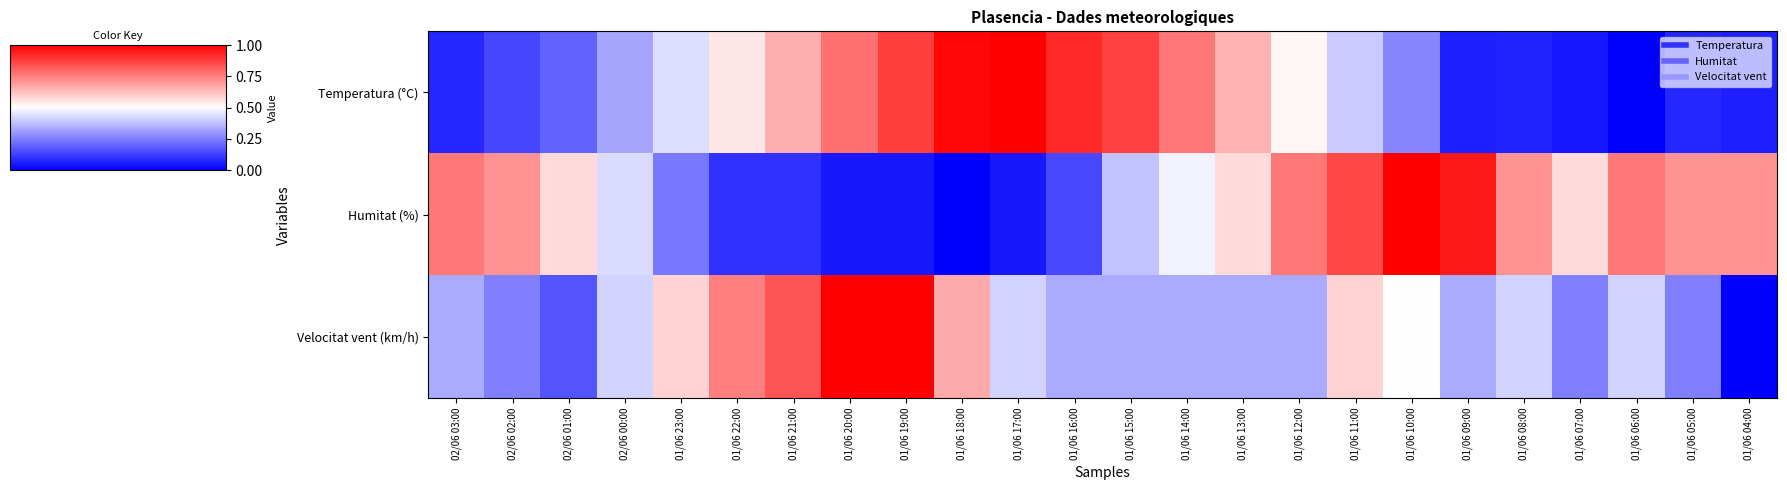

At which category is the sum across all series the highest?

01/06 19:00